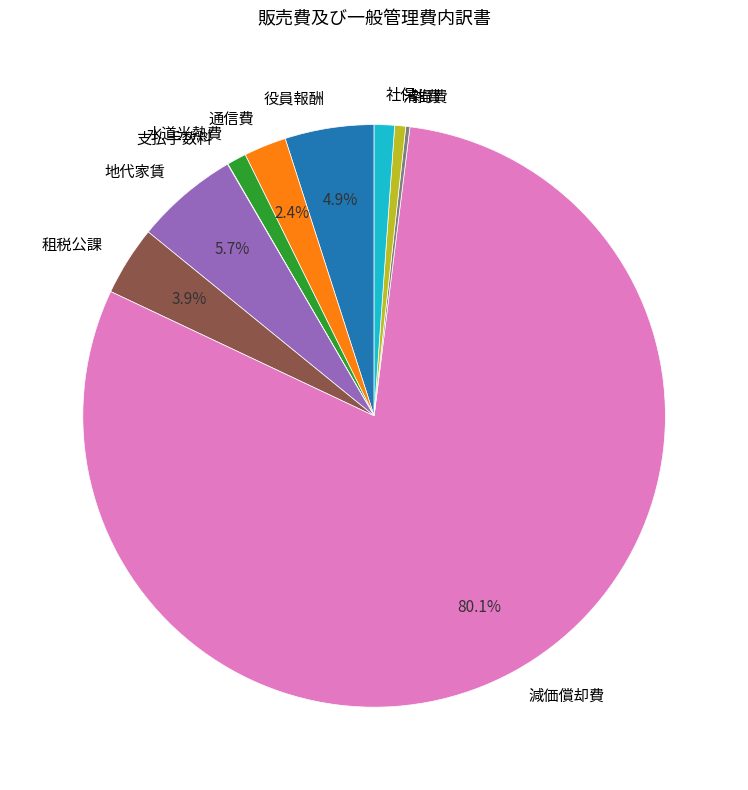

Which has a higher value, 減価償却費 or 租税公課?

減価償却費